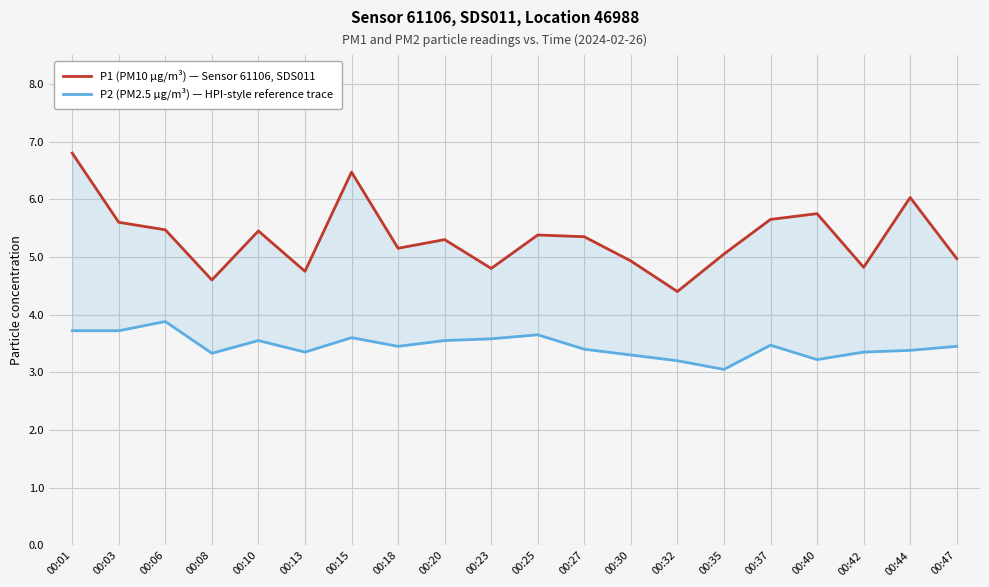

In P1 (PM10 µg/m³) — Sensor 61106, SDS011, how many points are higher than both neighbors (excluding endpoints)?

6